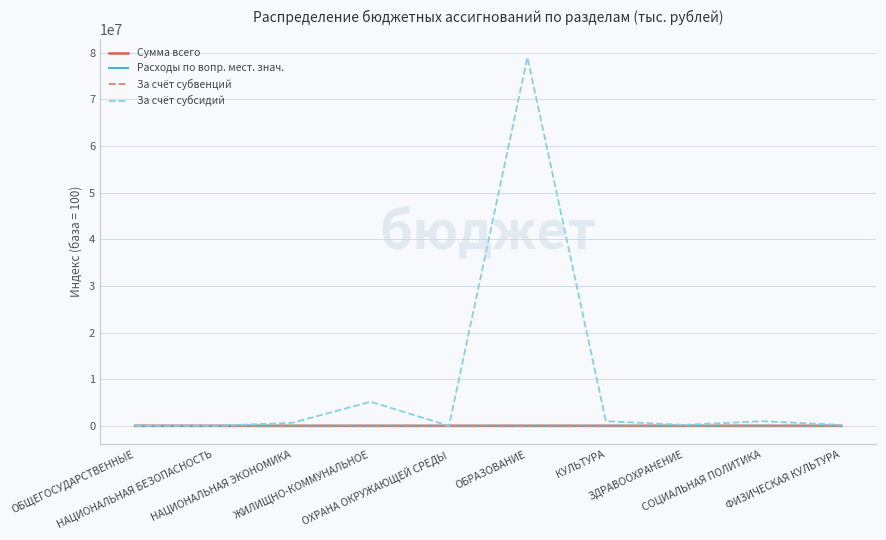

What is the sum of the За счёт субвенций values at ЗДРАВООХРАНЕНИЕ and СОЦИАЛЬНАЯ ПОЛИТИКА?

613.6